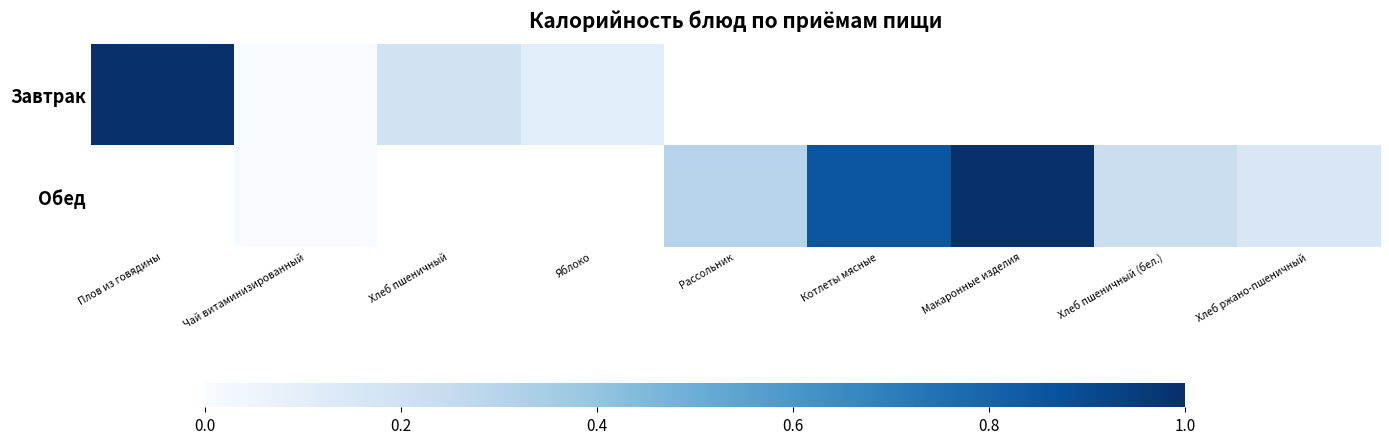

How many values in Обед are above zero?

5